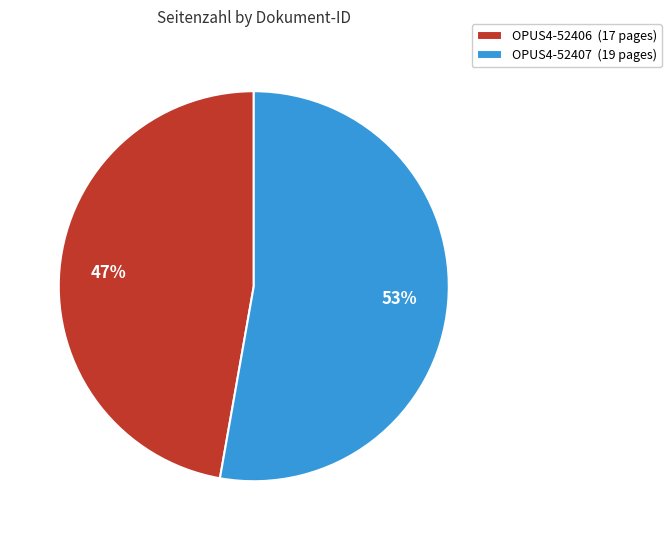

Which slice is the largest?

OPUS4-52407